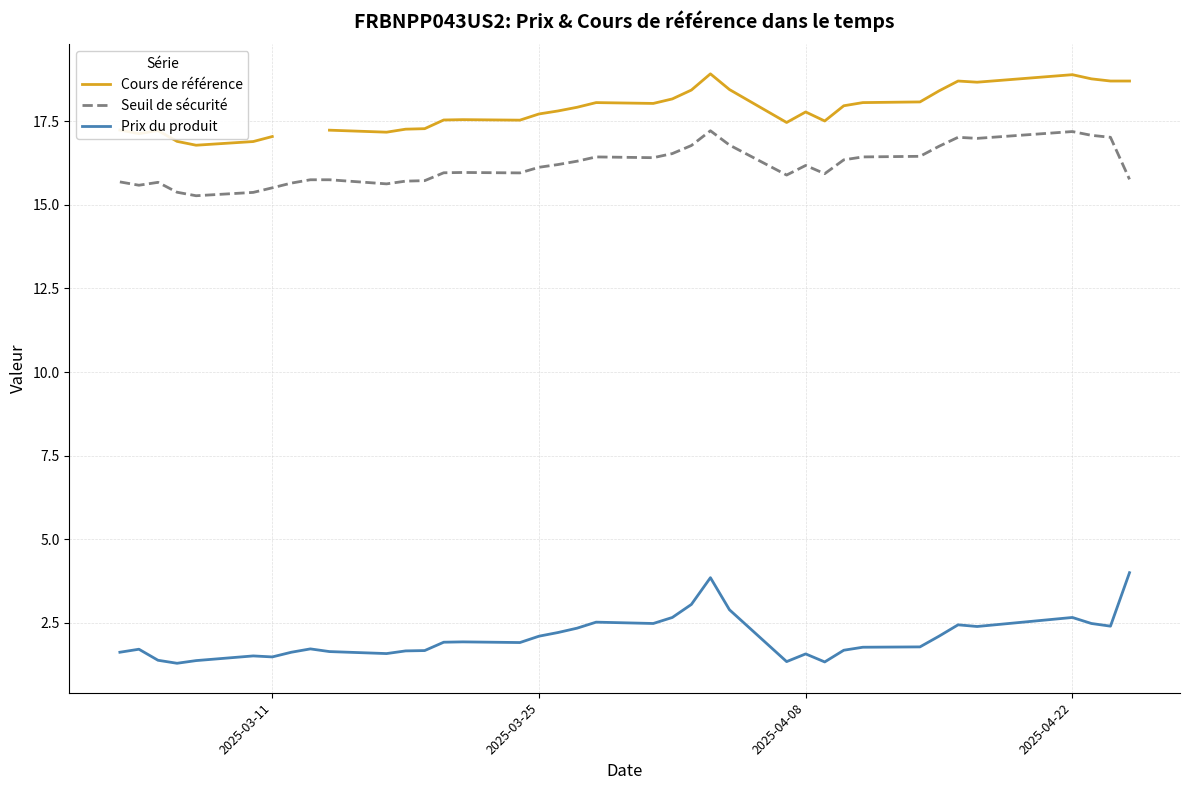

True or false: Cours de référence and Prix du produit cross at least once.

False